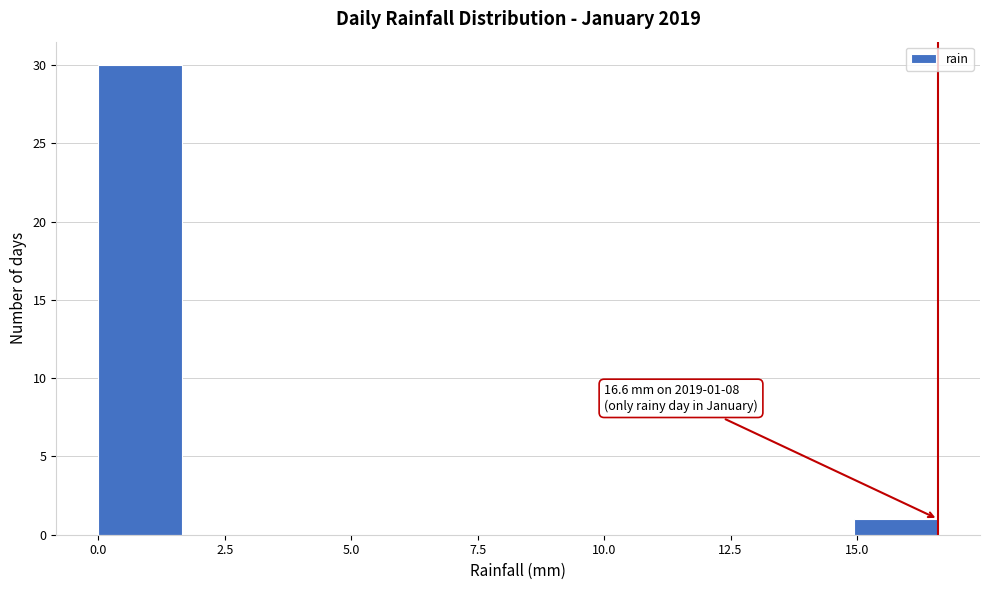

Around what value on the x-axis is the tallest bar? Give the approximate position of its centre, as read against the axis.

1.0